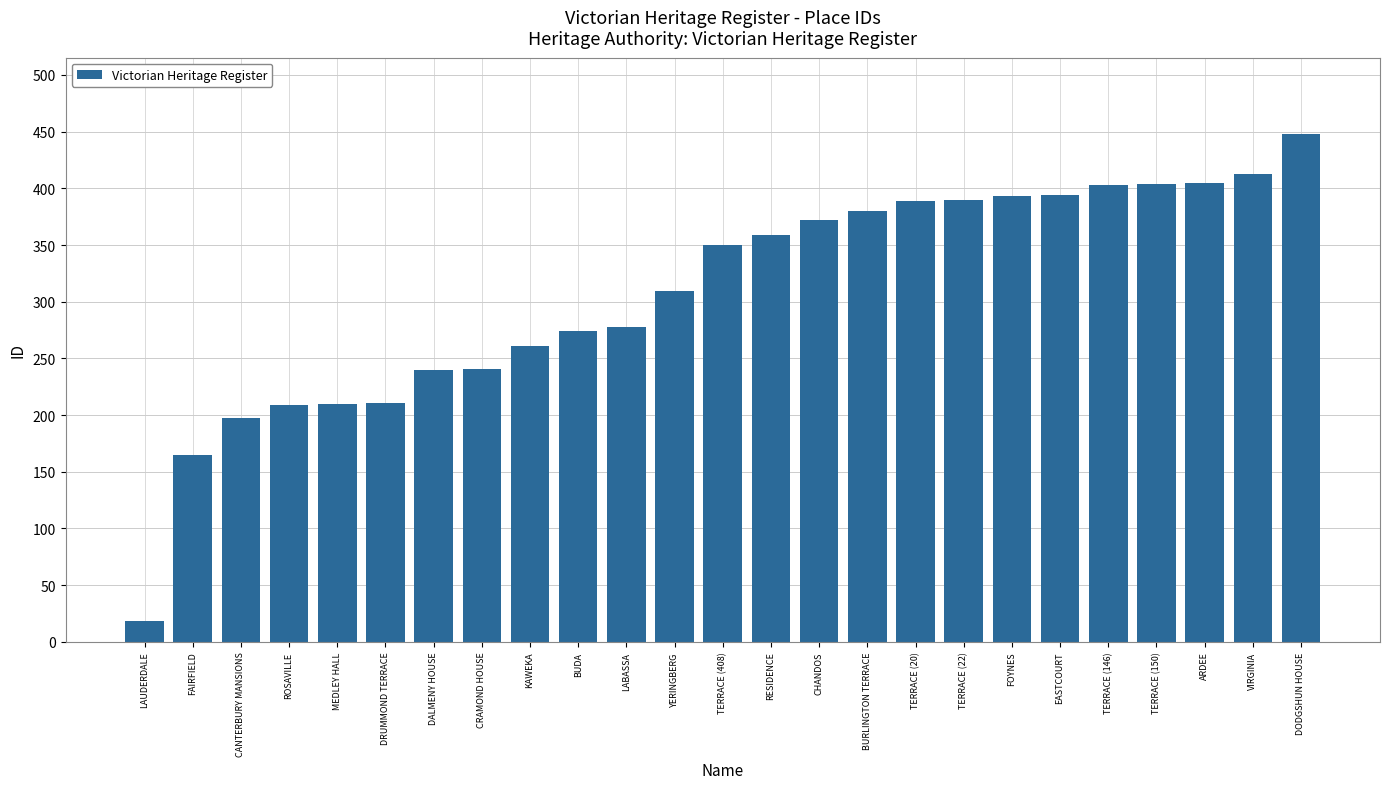

Count the number of categories in the chart.

25